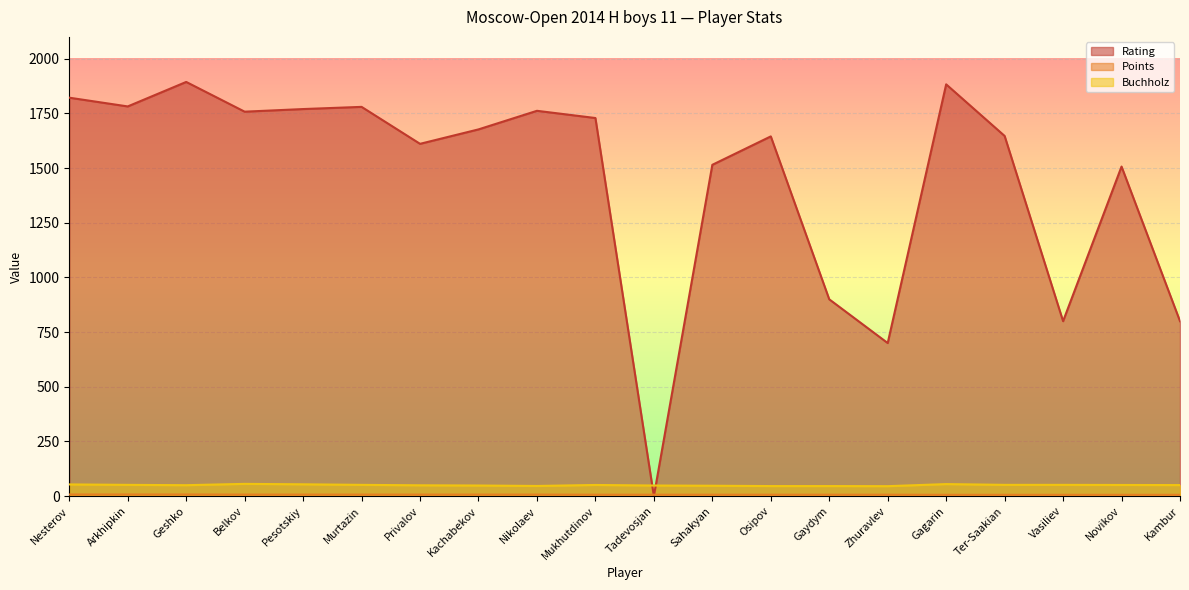

The value of Points at Novikov is 9.7. True or false?

False